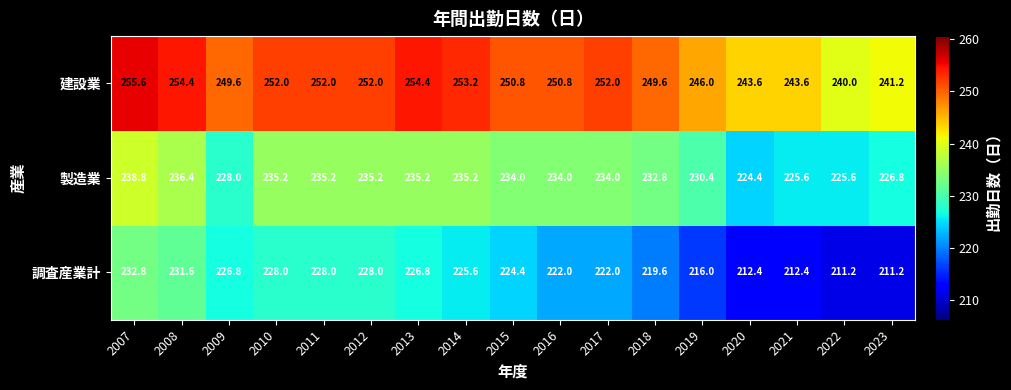

At which label does 製造業 first exceed 234?

2007